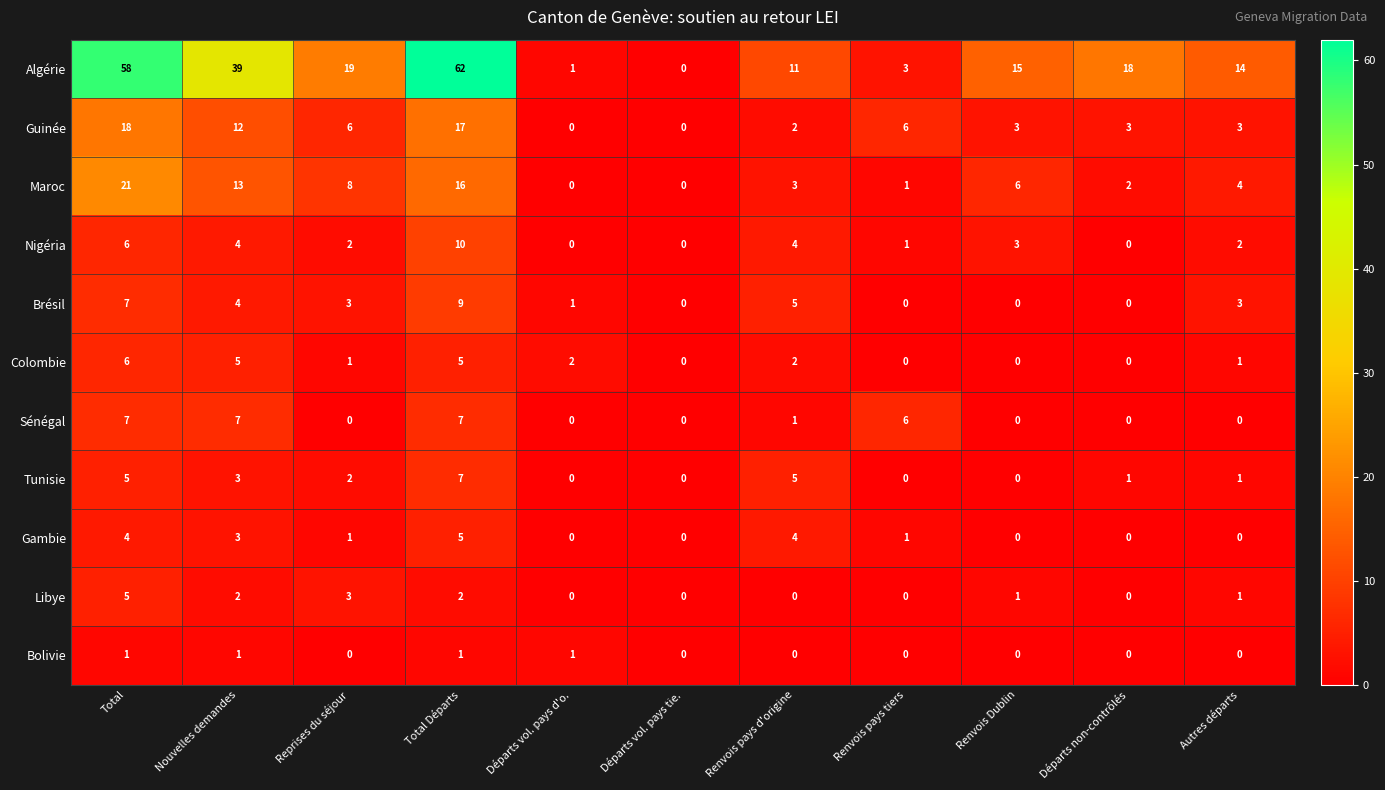

What is the difference between the maximum and second lowest values in the Colombie series?

6